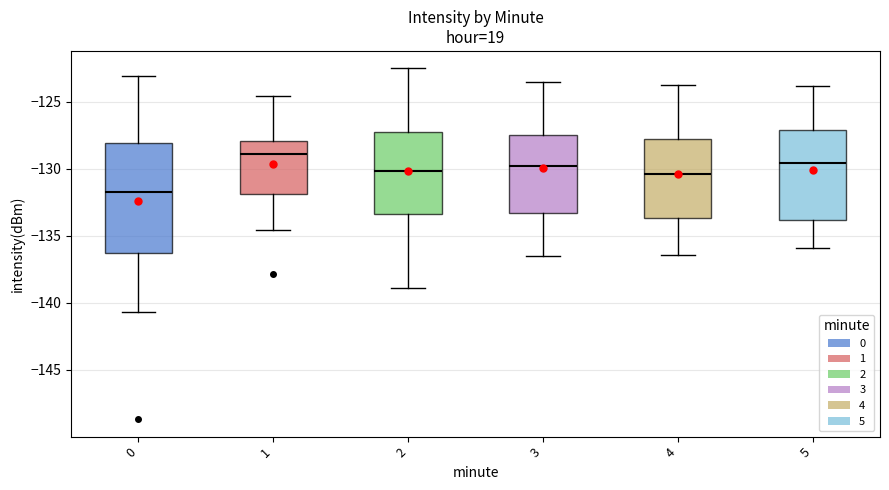

Which box's median line is the highest?

1